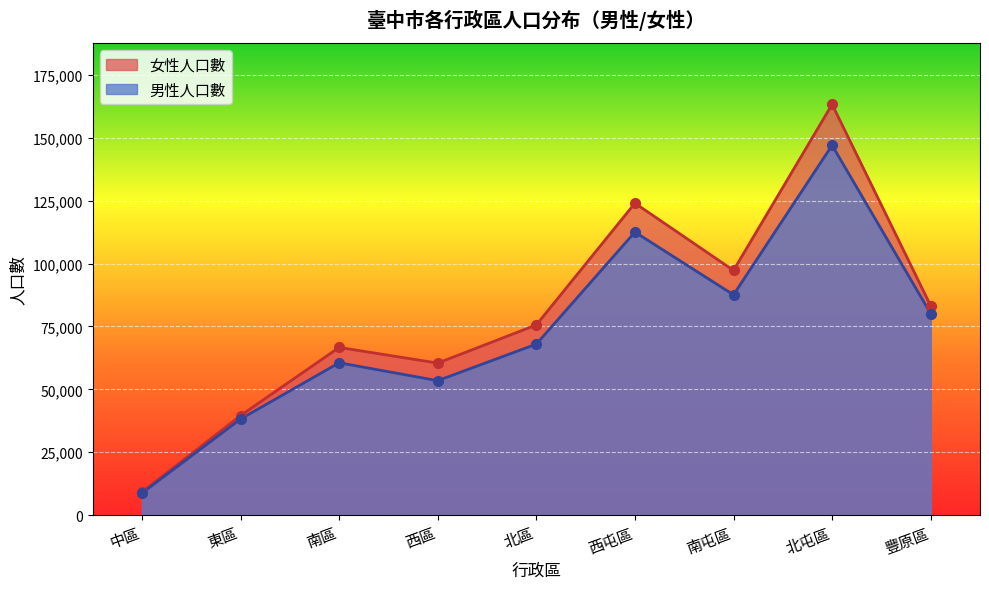

True or false: 男性人口數 has more than 0 interior local peaks.

True